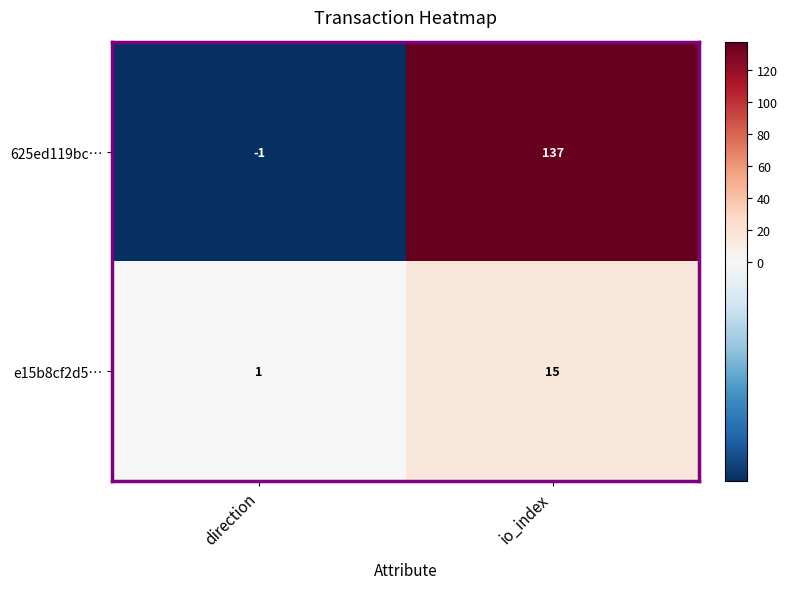

At which label is 625ed119bc… closest to 68?

direction